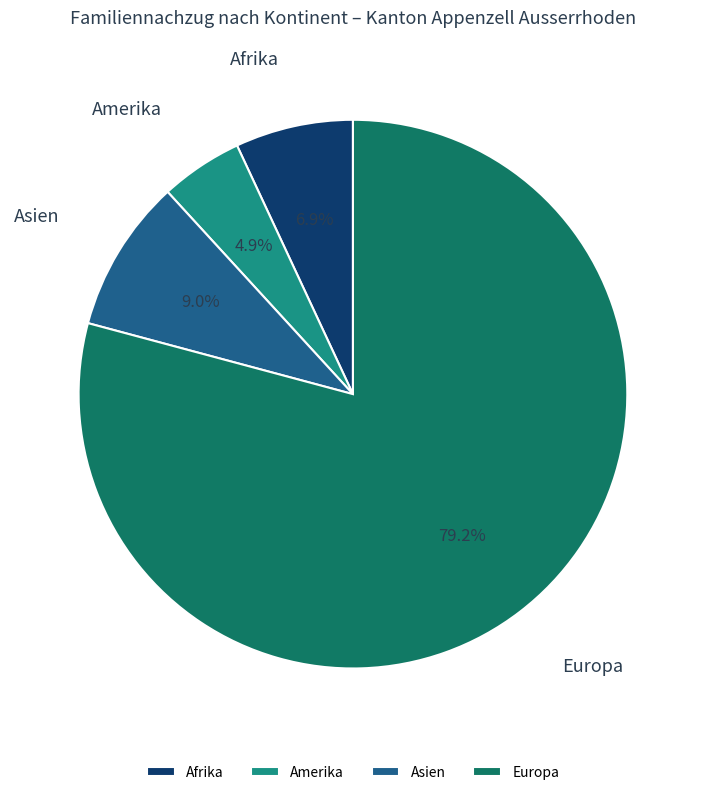

How many segments does this pie chart have?

4